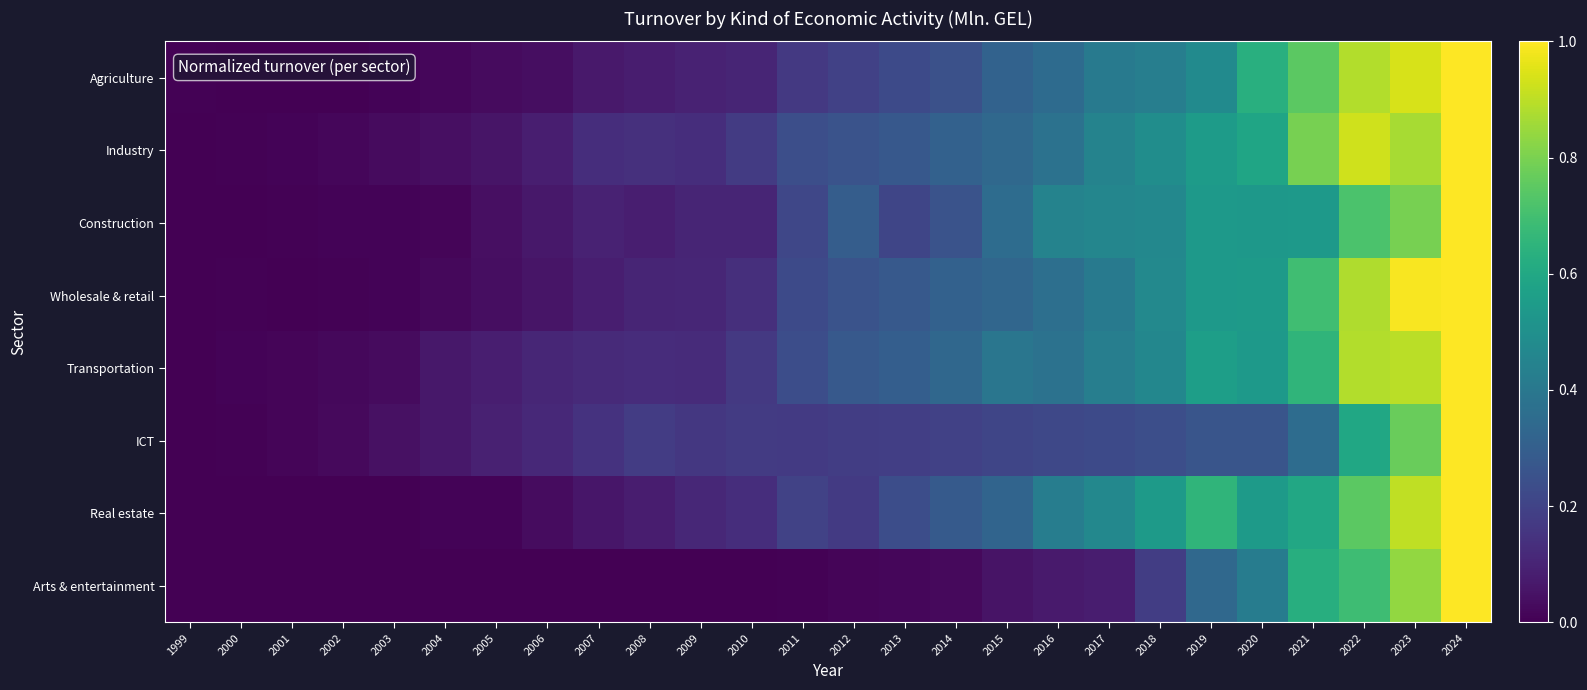

Between 2002 and 2001, which is larger?

2002